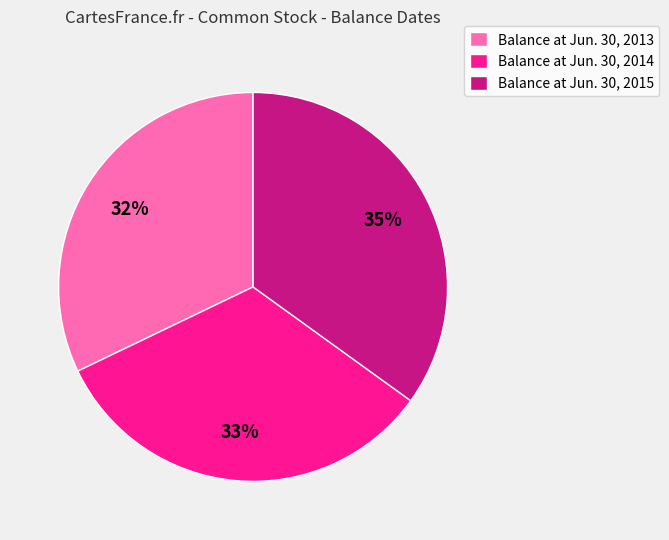

To the nearest percent, what is the combined percentage of Balance at Jun. 30, 2014 and Balance at Jun. 30, 2015?

68%